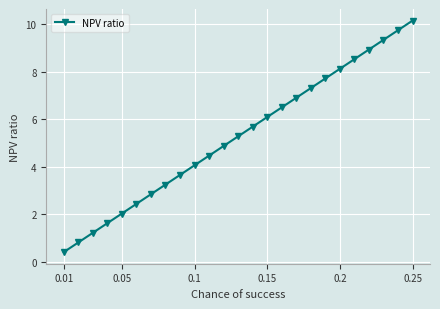

Reading left to right, list all the values displayed in this chart.

0.4	0.8	1.2	1.6	2.0	2.4	2.8	3.3	3.7	4.1	4.5	4.9	5.3	5.7	6.1	6.5	6.9	7.3	7.7	8.1	8.5	8.9	9.4	9.8	10.2